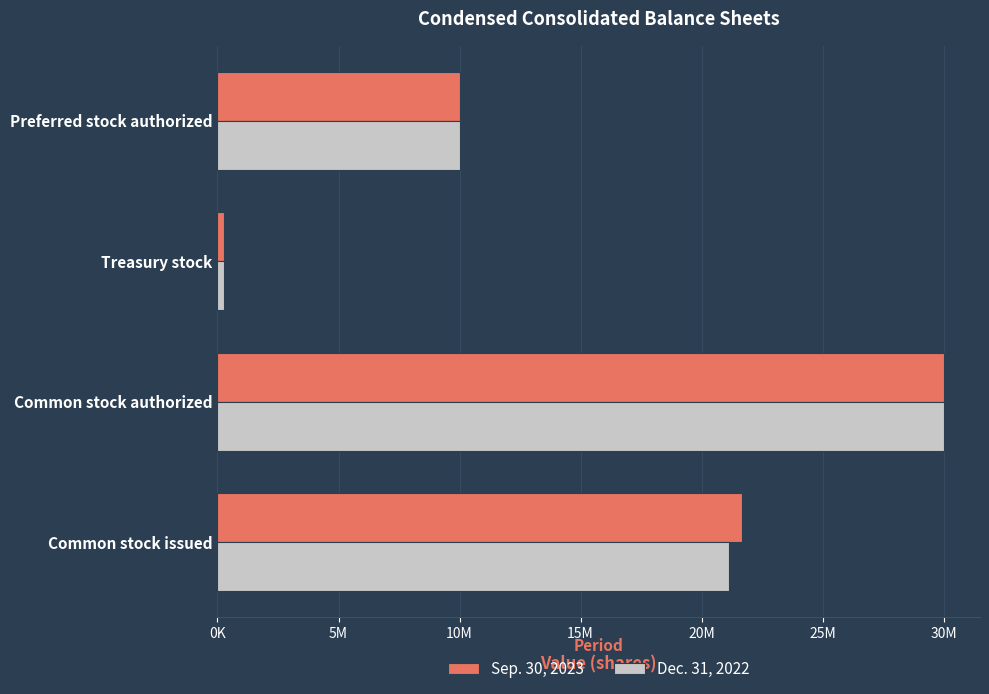

List the series in order of their overall mean, highest first.

Sep. 30, 2023, Dec. 31, 2022